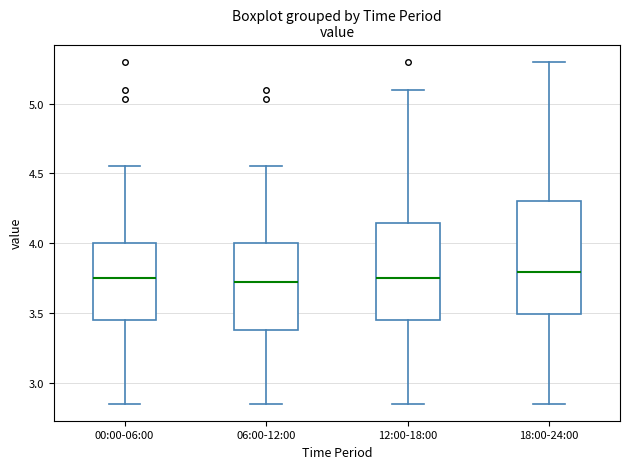

Which box is the tallest, from its lower edge to its upper edge?

18:00-24:00